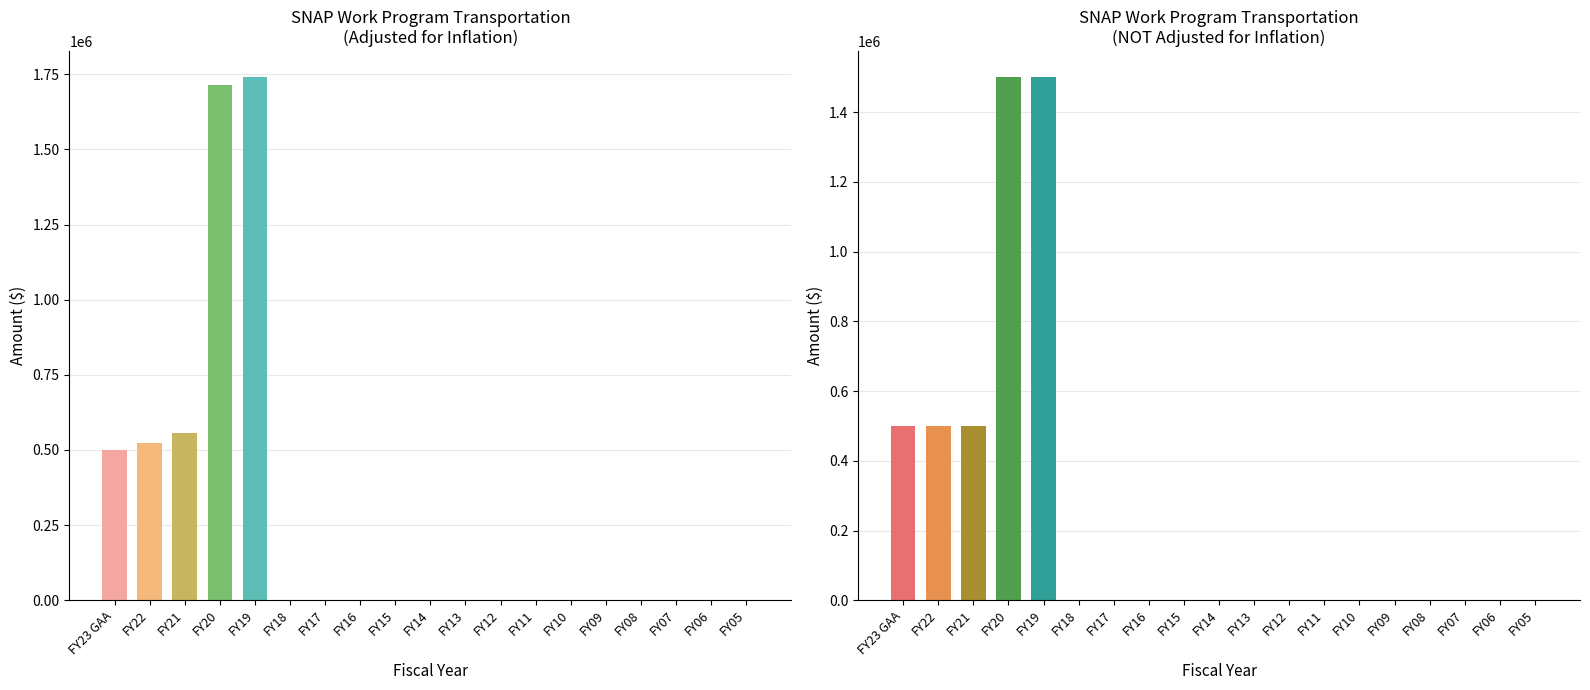

At which category is the sum across all series the highest?

FY19